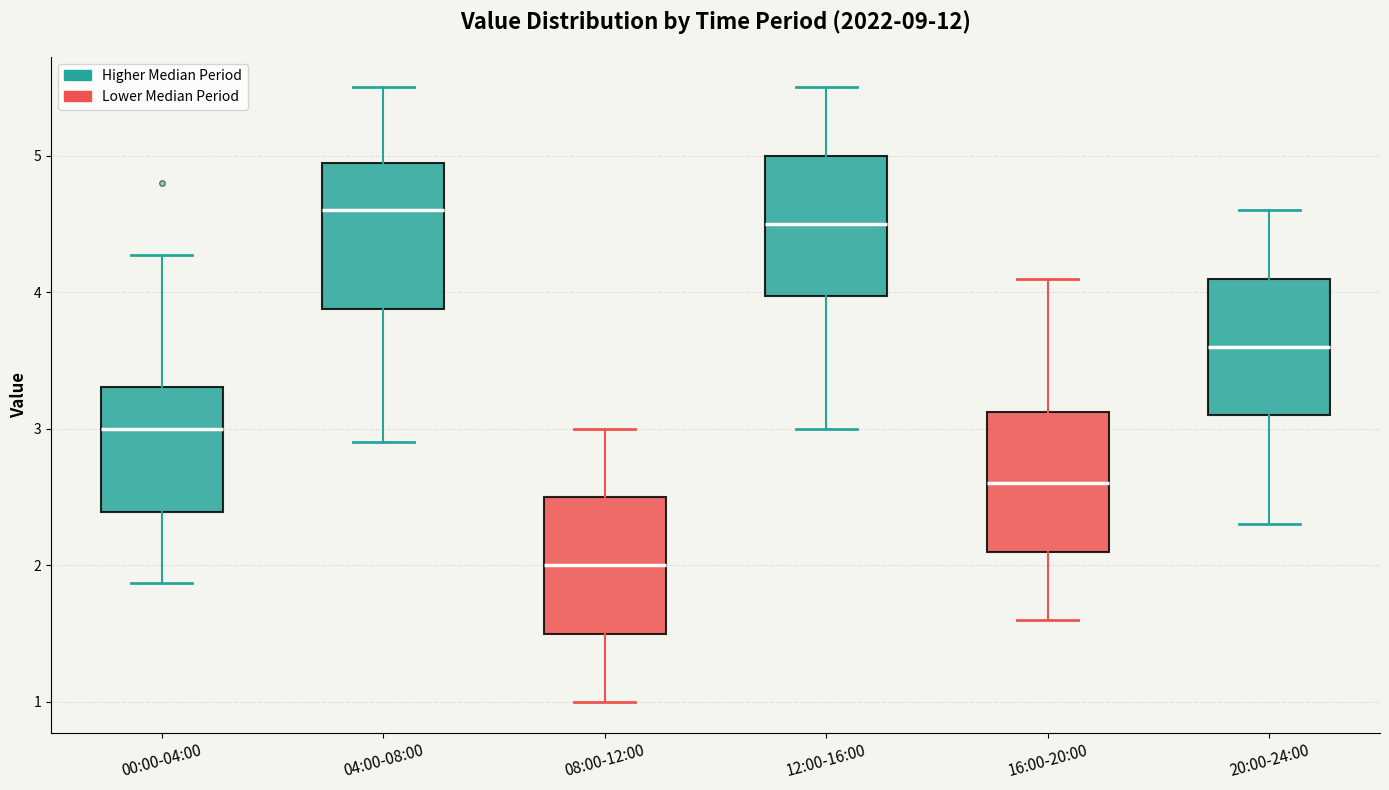

Reading left to right, transcribe this box plot: for each box, give where its median line is, the range the box spans, and where its two whiskers end, as read against the y-axis. The values are not printed on the chart, so give them approximately, as read against the axis.

00:00-04:00: median 3.0, box 2.4 to 3.3, whiskers 1.9 to 4.3
04:00-08:00: median 4.6, box 3.9 to 4.9, whiskers 2.9 to 5.5
08:00-12:00: median 2.0, box 1.5 to 2.5, whiskers 1.0 to 3.0
12:00-16:00: median 4.5, box 4.0 to 5.0, whiskers 3.0 to 5.5
16:00-20:00: median 2.6, box 2.1 to 3.1, whiskers 1.6 to 4.1
20:00-24:00: median 3.6, box 3.1 to 4.1, whiskers 2.3 to 4.6